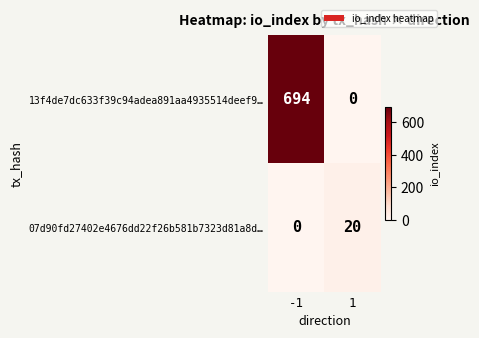

At how many categories does at least one series exceed 123?

1